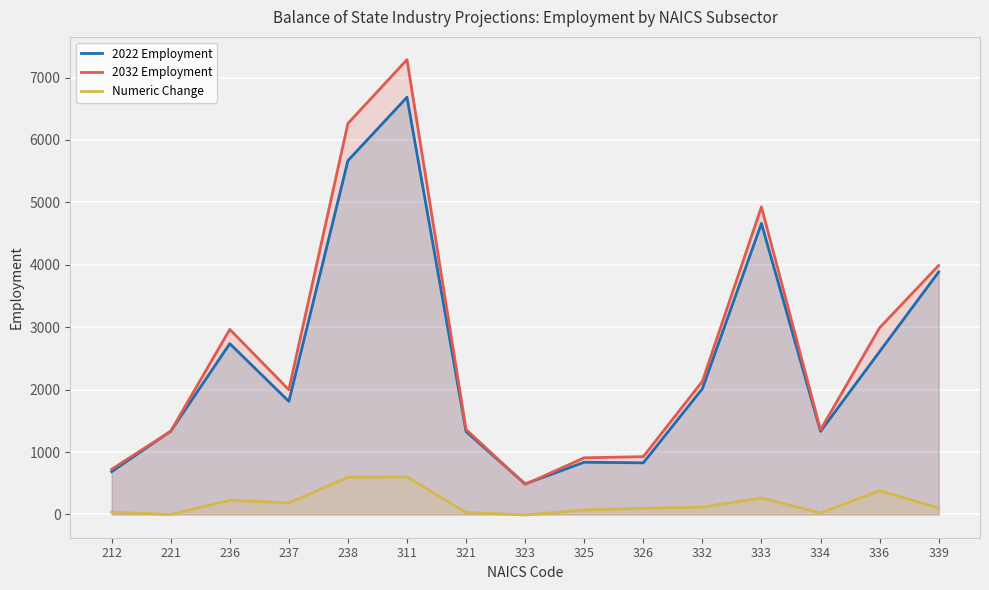

After their last crossing, which series has the higher values: 2022 Employment or 2032 Employment?

2032 Employment